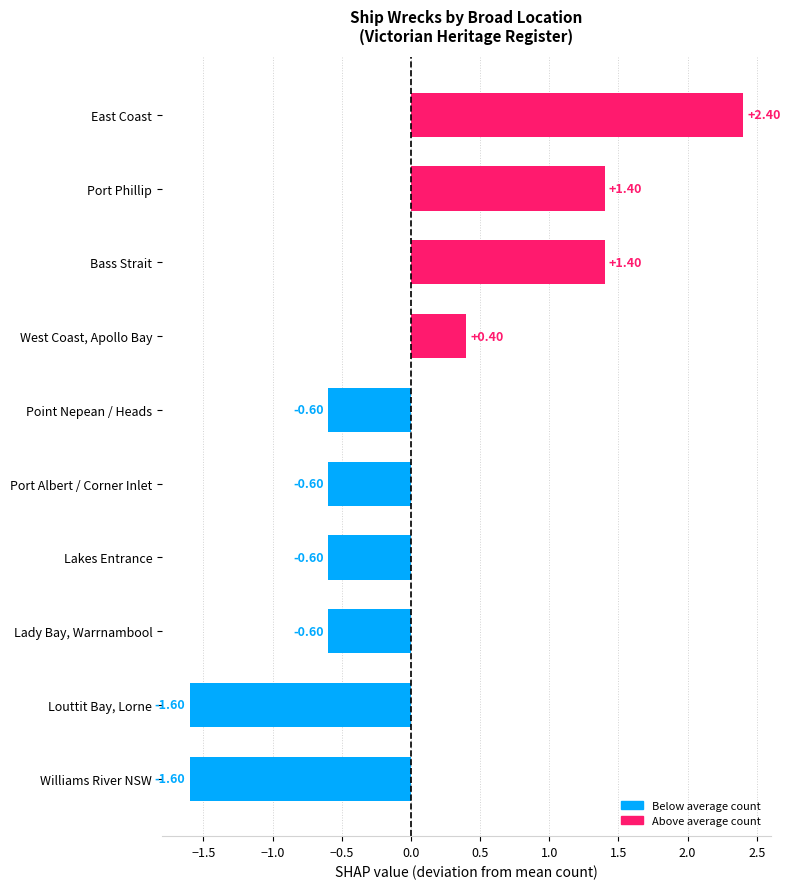

At which category does the chart reach its peak across all series?

East Coast